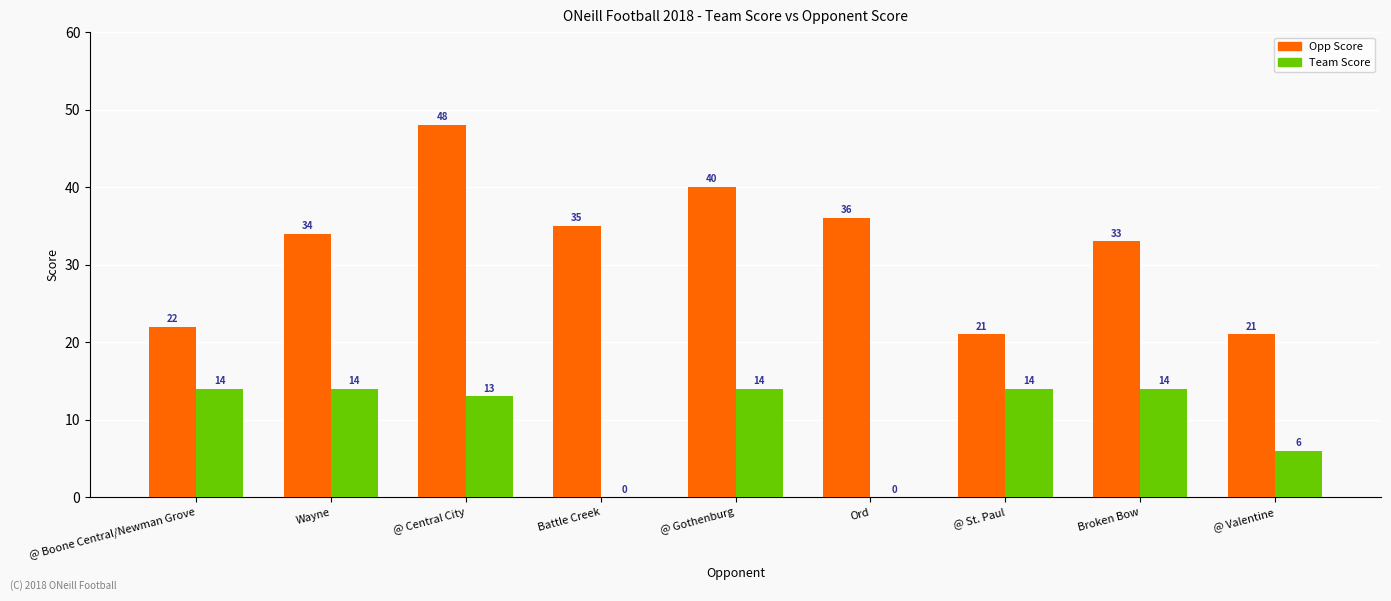

Which series changed the most between @ Boone Central/Newman Grove and @ Gothenburg?

Opp Score